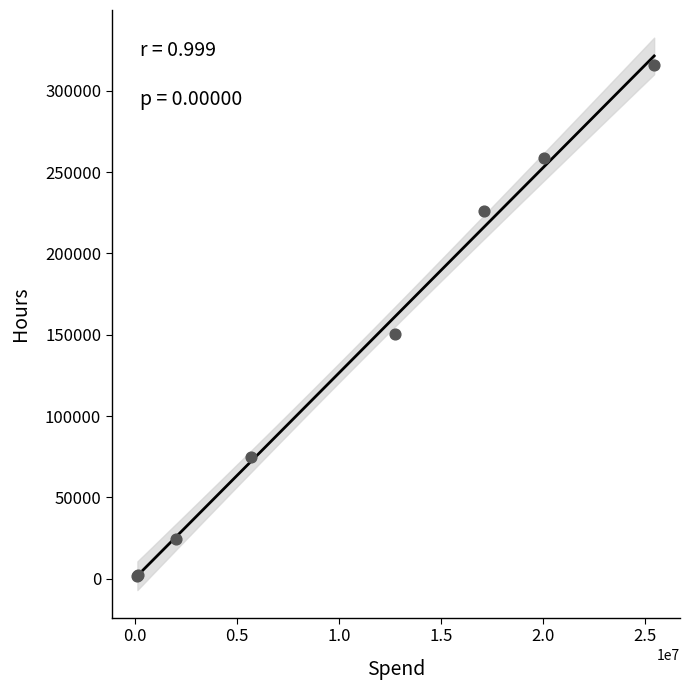

What Y value in the scatter plot is closest to 158702?

150309.4